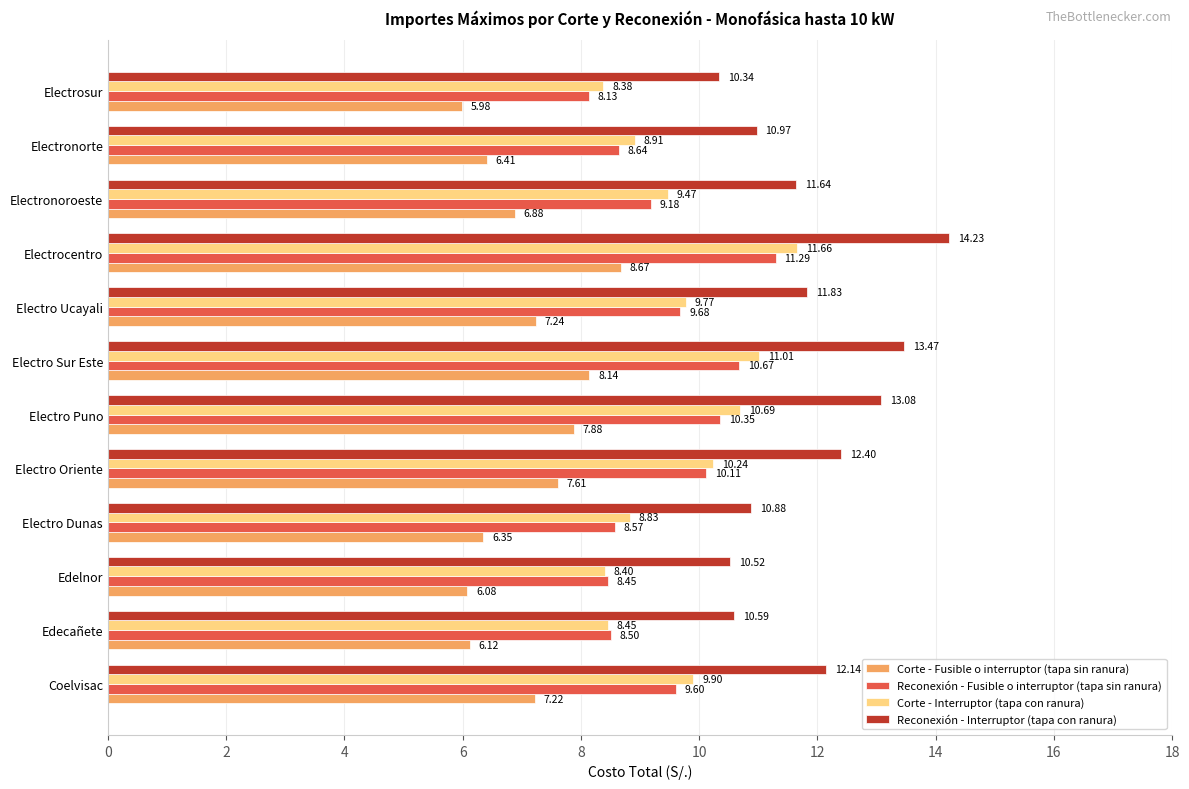

What is the spread (max minus min) of values at Electro Oriente?

4.8